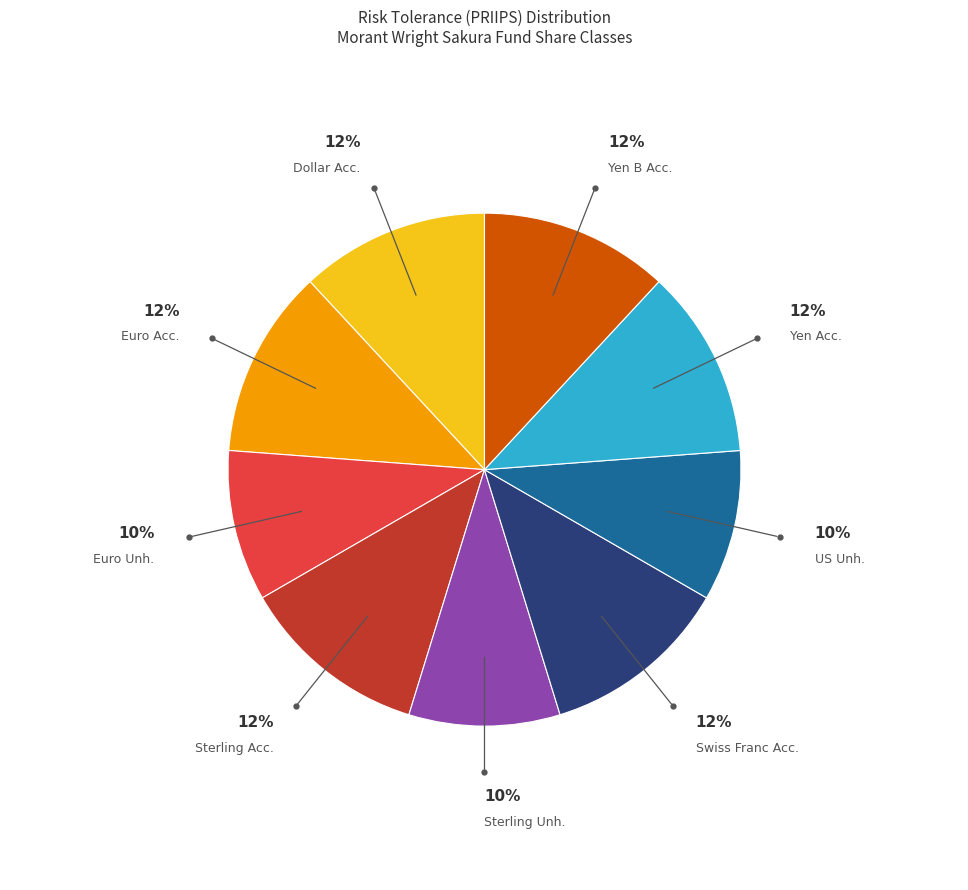

Is there a majority slice in this chart?

No